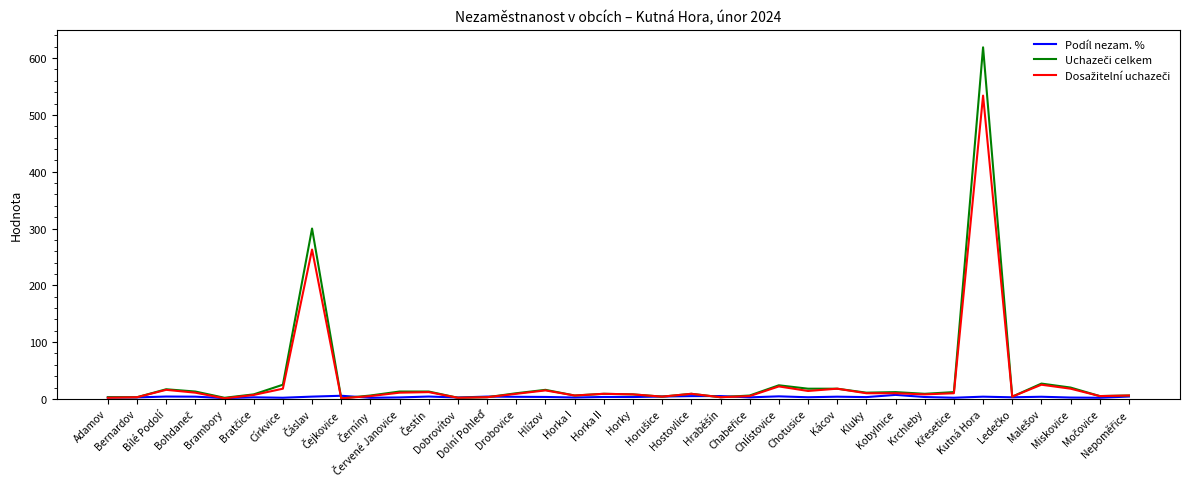

Reading right to left, what are all the values shown in this chart?

Podíl nezam. %: 4.2	2.0	2.4	3.8	2.8	3.9	2.1	3.3	7.1	3.2	3.9	2.9	4.5	2.7	5.0	4.9	4.2	3.3	3.5	2.5	3.5	3.7	4.1	2.5	4.2	2.6	2.0	5.6	4.1	2.1	2.8	1.4	3.9	4.2	2.7	2.5
Uchazeči celkem: 6.0	5.0	20.0	27.0	4.0	619.0	12.0	9.0	12.0	11.0	18.0	18.0	24.0	6.0	3.0	9.0	4.0	8.0	9.0	6.0	16.0	10.0	3.0	2.0	13.0	13.0	6.0	1.0	300.0	25.0	8.0	2.0	13.0	17.0	3.0	3.0
Dosažitelní uchazeči: 6.0	5.0	18.0	25.0	4.0	534.0	10.0	8.0	10.0	10.0	18.0	14.0	22.0	5.0	3.0	9.0	4.0	8.0	9.0	6.0	15.0	9.0	3.0	2.0	12.0	11.0	5.0	1.0	263.0	18.0	7.0	1.0	11.0	16.0	3.0	2.0